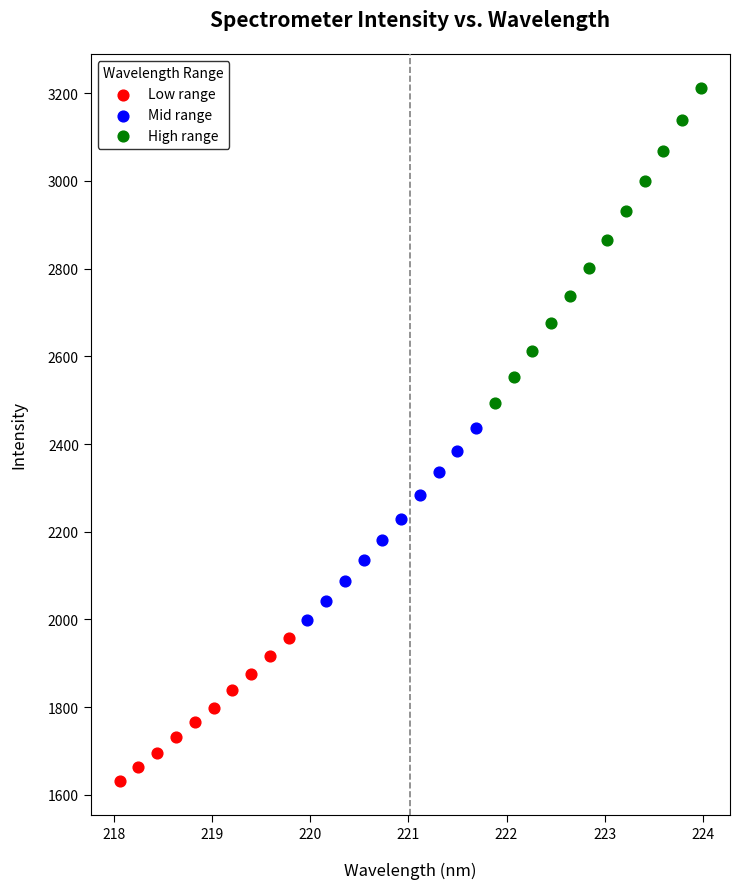

Which series reaches the minimum Y coordinate?

Low range